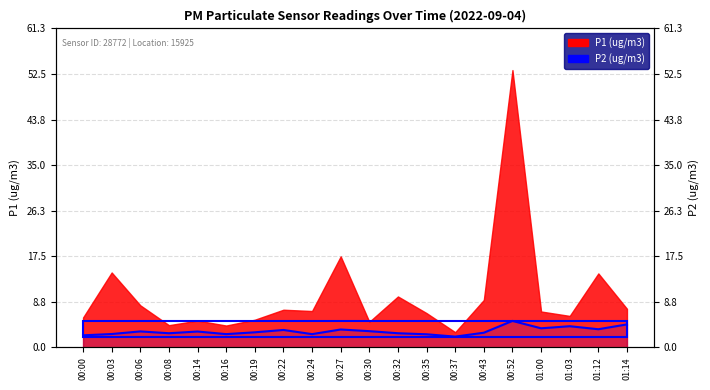

What is the minimum value shown in the chart?

2.0